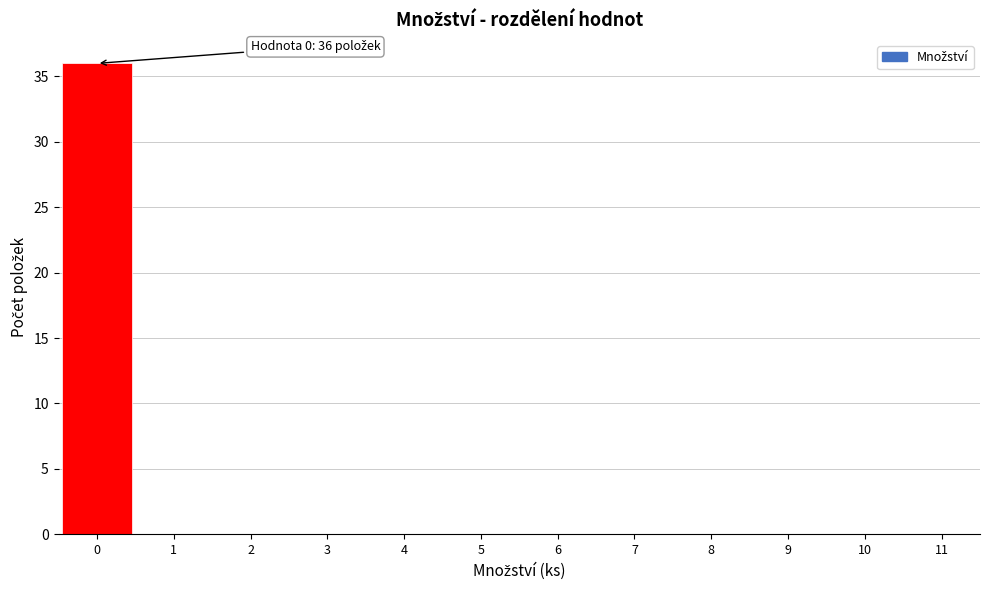

Over which range of the x-axis is the bar tallest?

-0.5 to 0.5